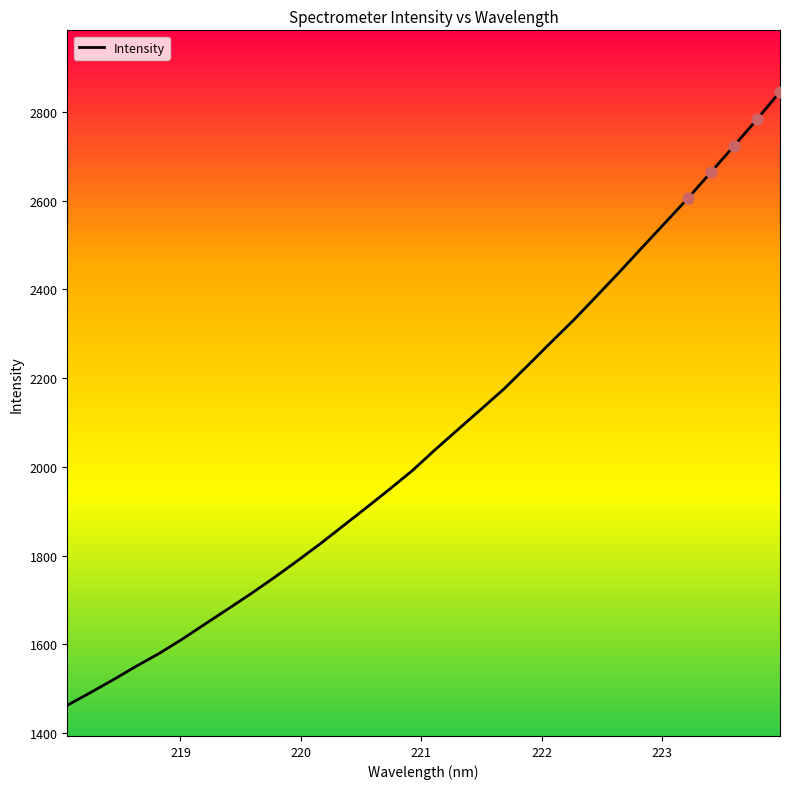

What is the difference between the maximum and minimum values?

1382.8